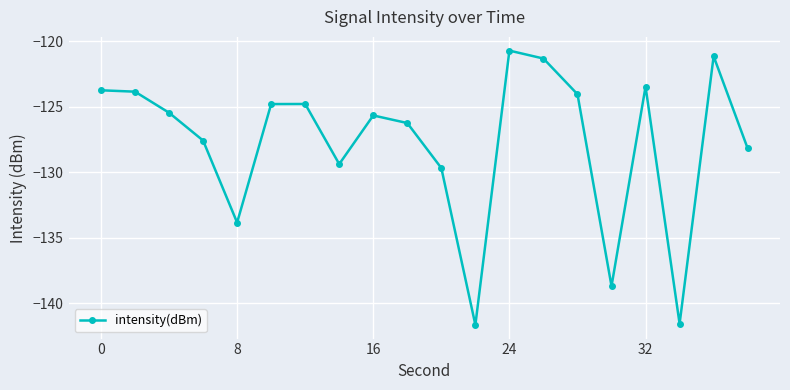

True or false: the data has more than 0 interior local peaks.

True